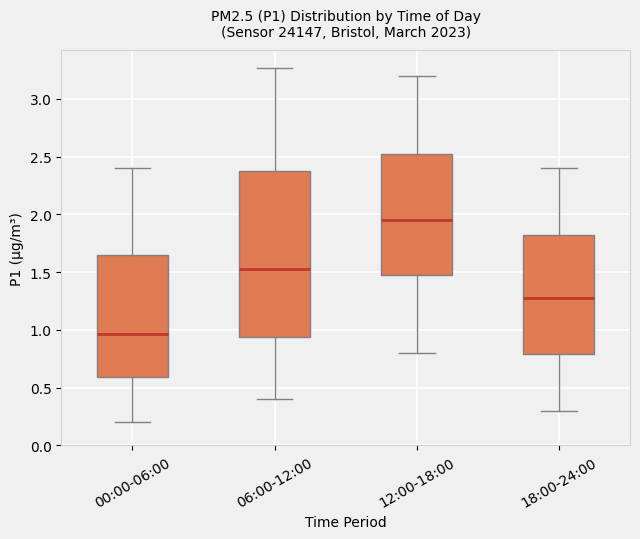

Where is the upper edge of the box for 06:00-12:00 on the y-axis? The values are not printed on the chart, so give them approximately, as read against the axis.

2.40